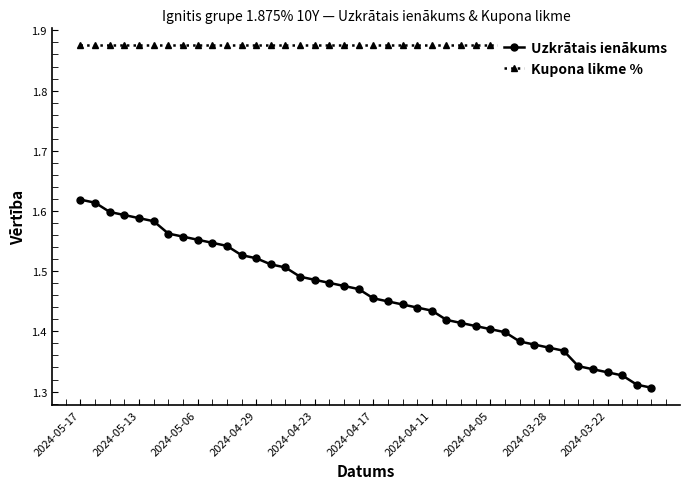

True or false: Uzkrātais ienākums has more than 1 points higher than both neighbors.

False